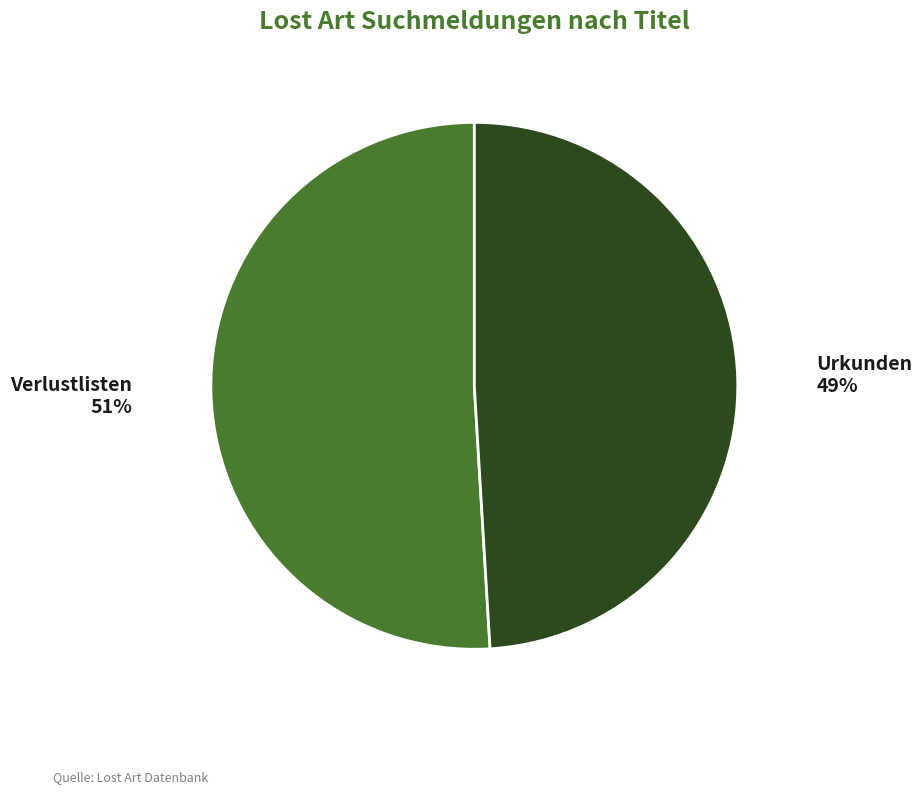

Count the number of slices in the pie.

2